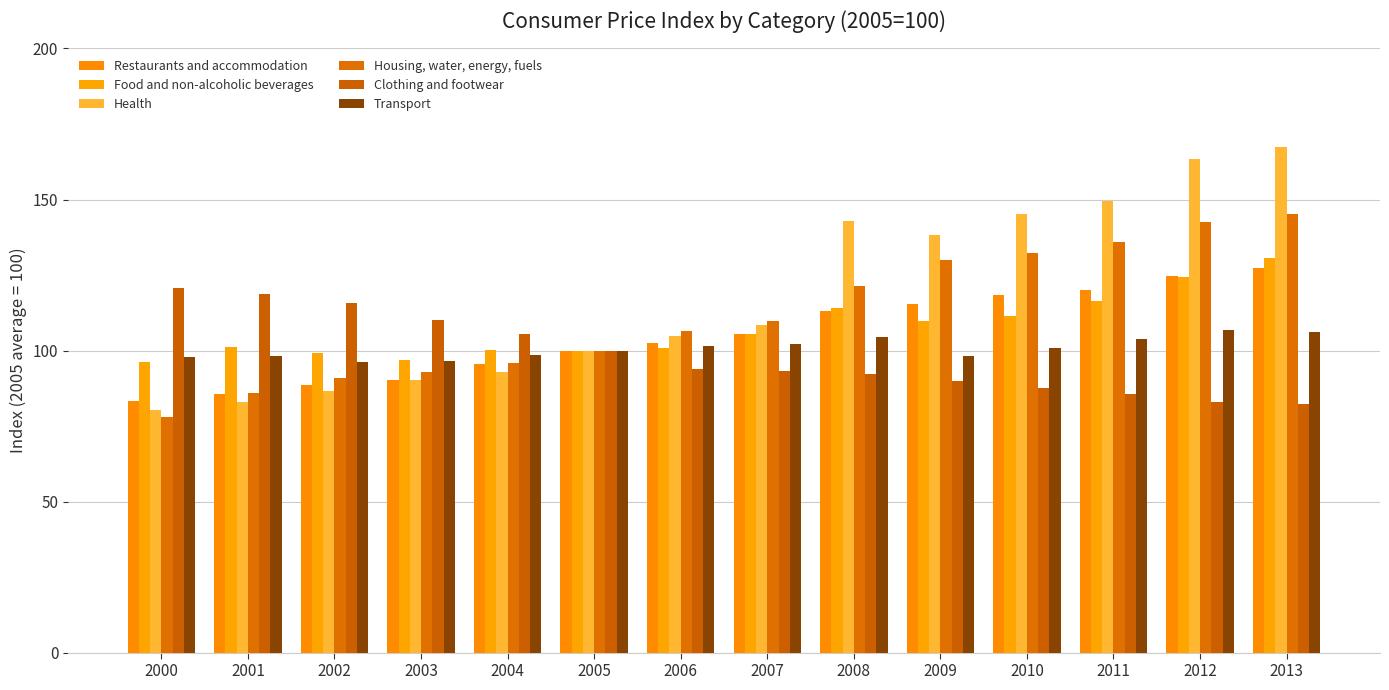

What is the approximate value of Housing, water, energy, fuels at 2009?

129.9